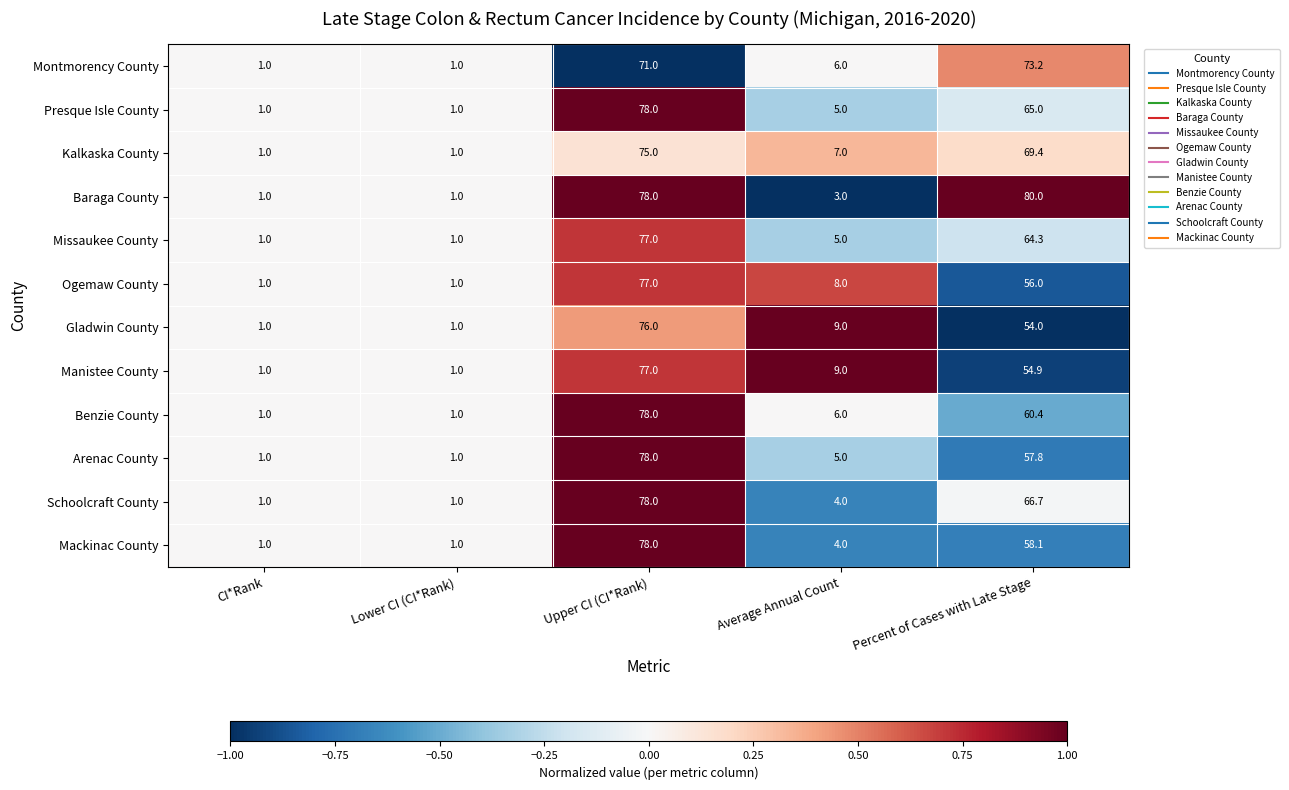

Which series has the largest range (max minus min)?

Baraga County